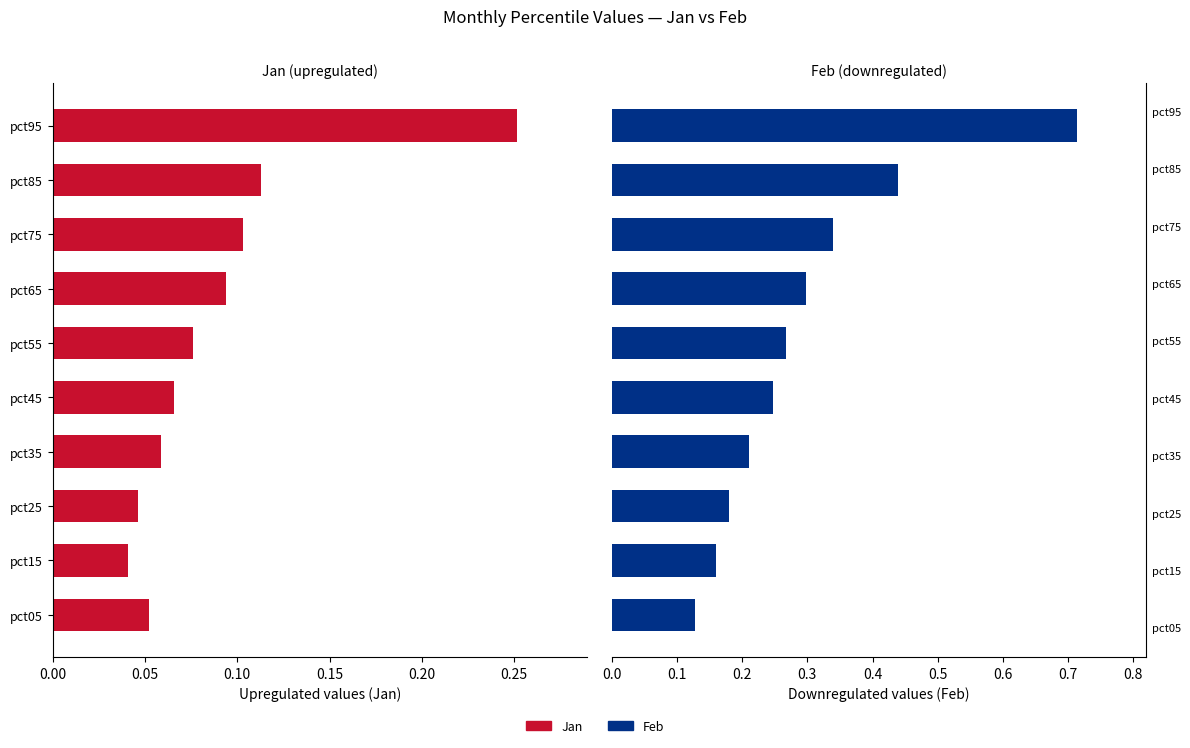

What is the difference between the highest and lowest values at pct15?

0.2